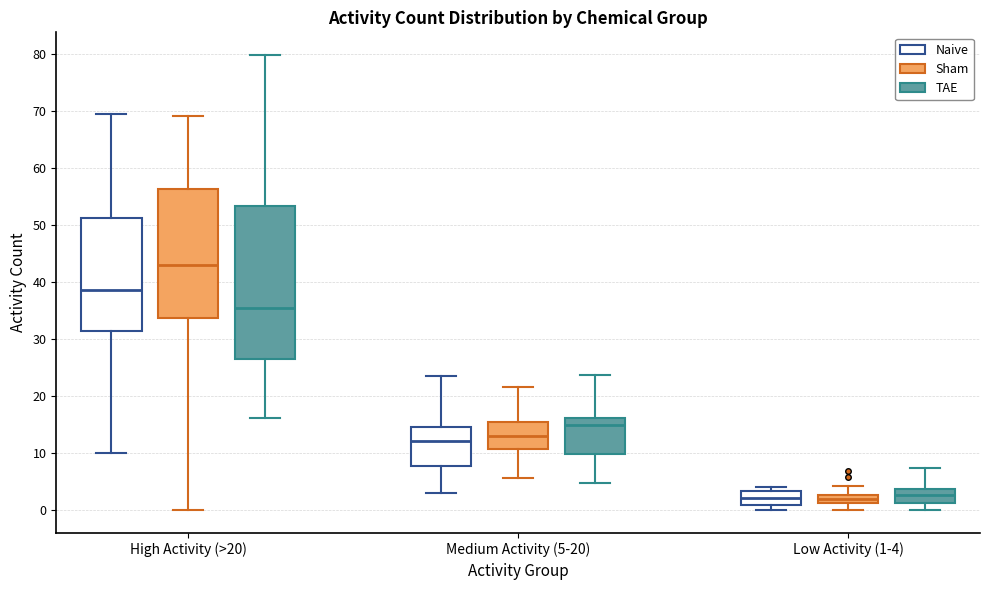

Where does the upper whisker of the box for Medium Activity (5-20) (Sham) end on the y-axis? The values are not printed on the chart, so give them approximately, as read against the axis.

22